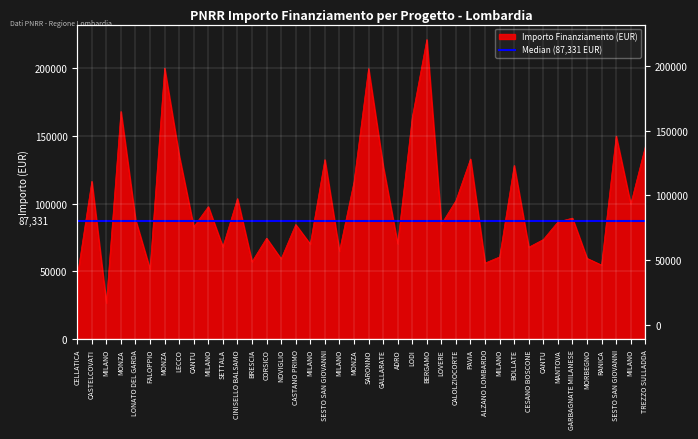

What is the label of the 38th point from the left?

SESTO SAN GIOVANNI